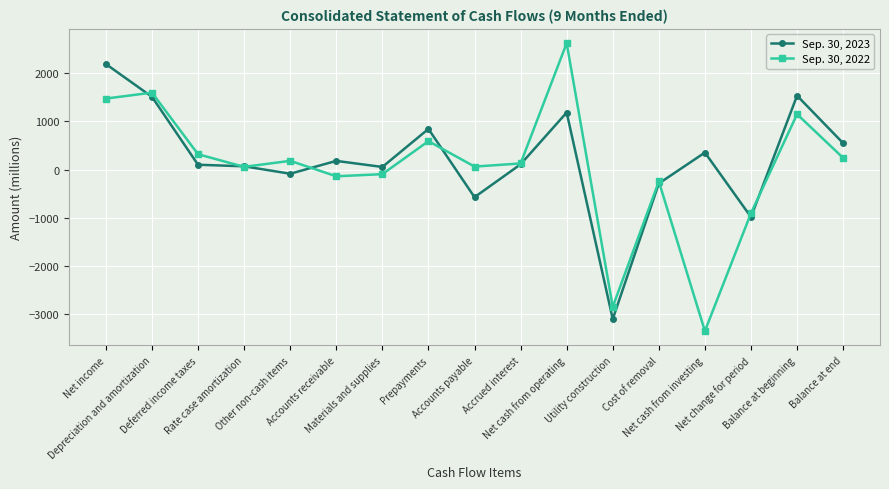

How many values in Sep. 30, 2022 are below zero?

6